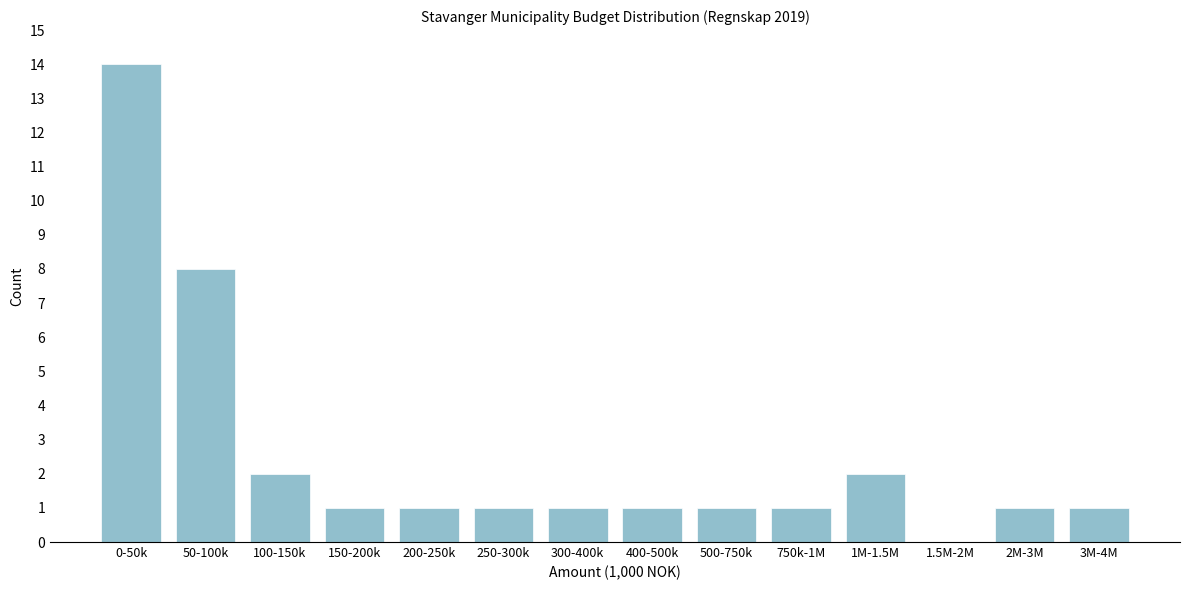

At which category does the chart reach its peak across all series?

0-50k